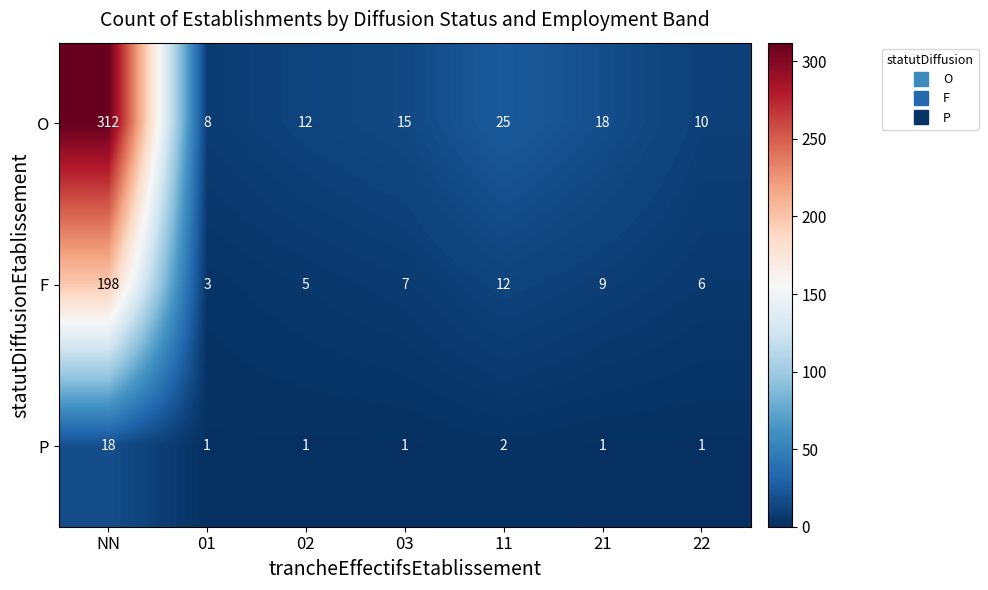

At 11, list the series in order from largest to smallest.

O, F, P